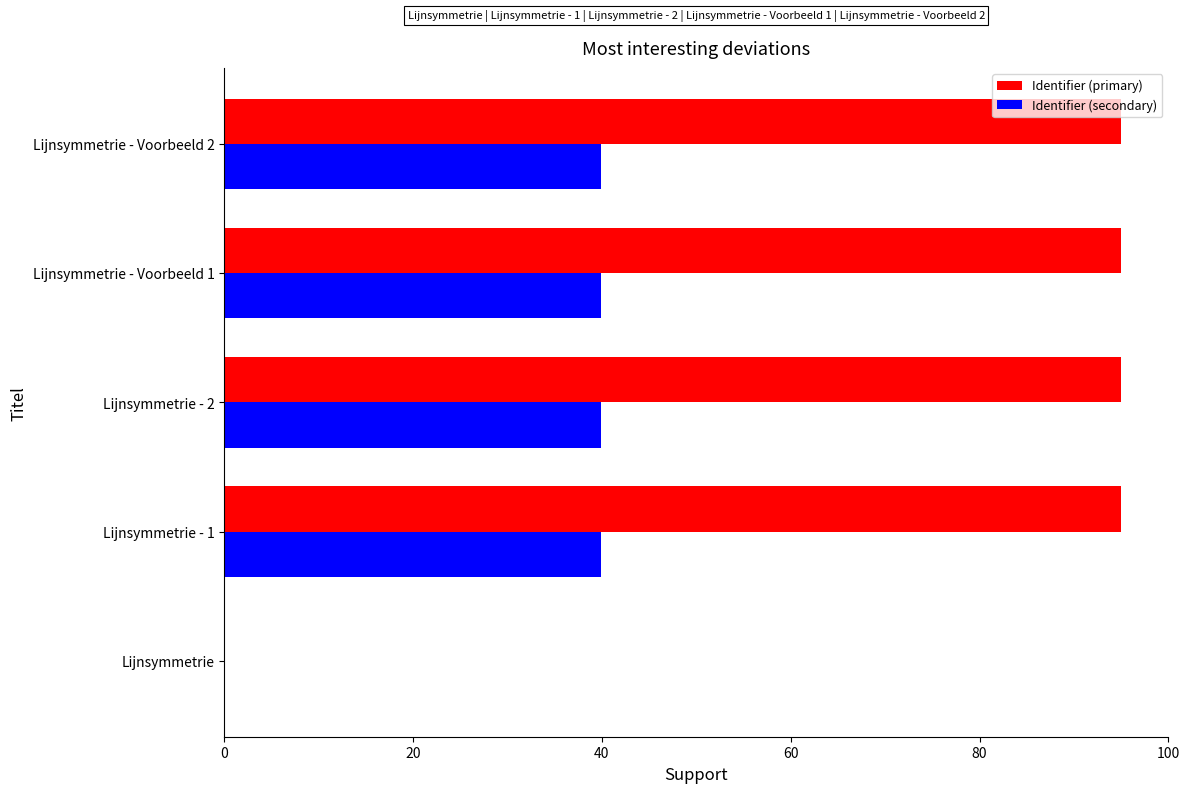

What is the sum of the Identifier (secondary) values at Lijnsymmetrie - 2 and Lijnsymmetrie?

39.9